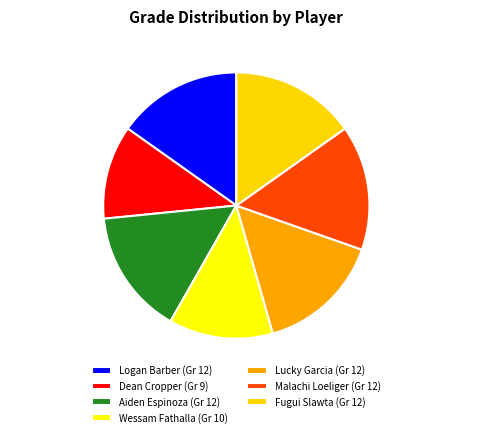

Combined, do Logan Barber and Lucky Garcia account for over 50%?

No